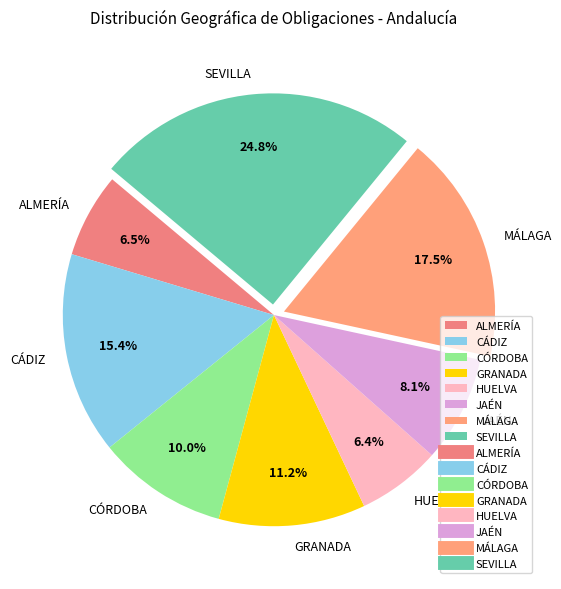

Is the sum of CÁDIZ and SEVILLA greater than half?

No